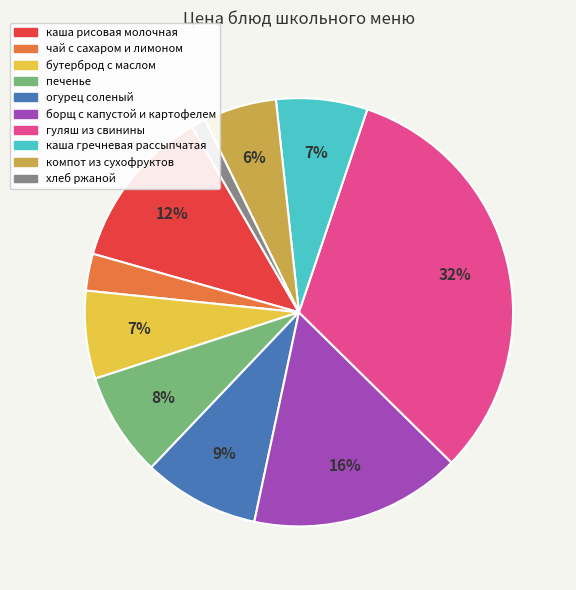

Is there any slice that represents more than half of the pie?

No